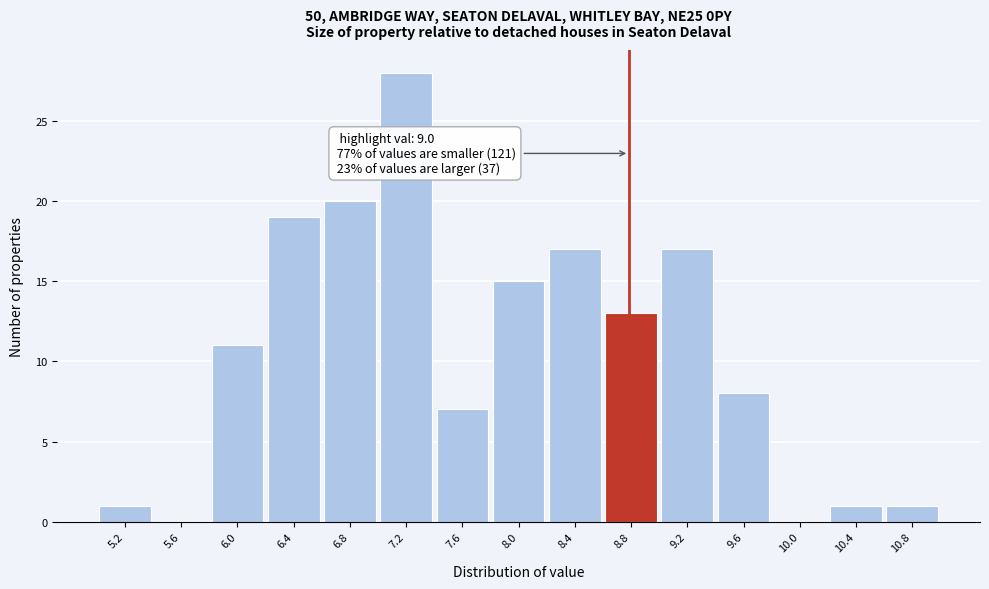

Reading left to right, transcribe all the data shown in this chart.

5.2=1	5.6=0	6.0=11	6.4=19	6.8=20	7.2=28	7.6=7	8.0=15	8.4=17	8.8=13	9.2=17	9.6=8	10.0=0	10.4=1	10.8=1